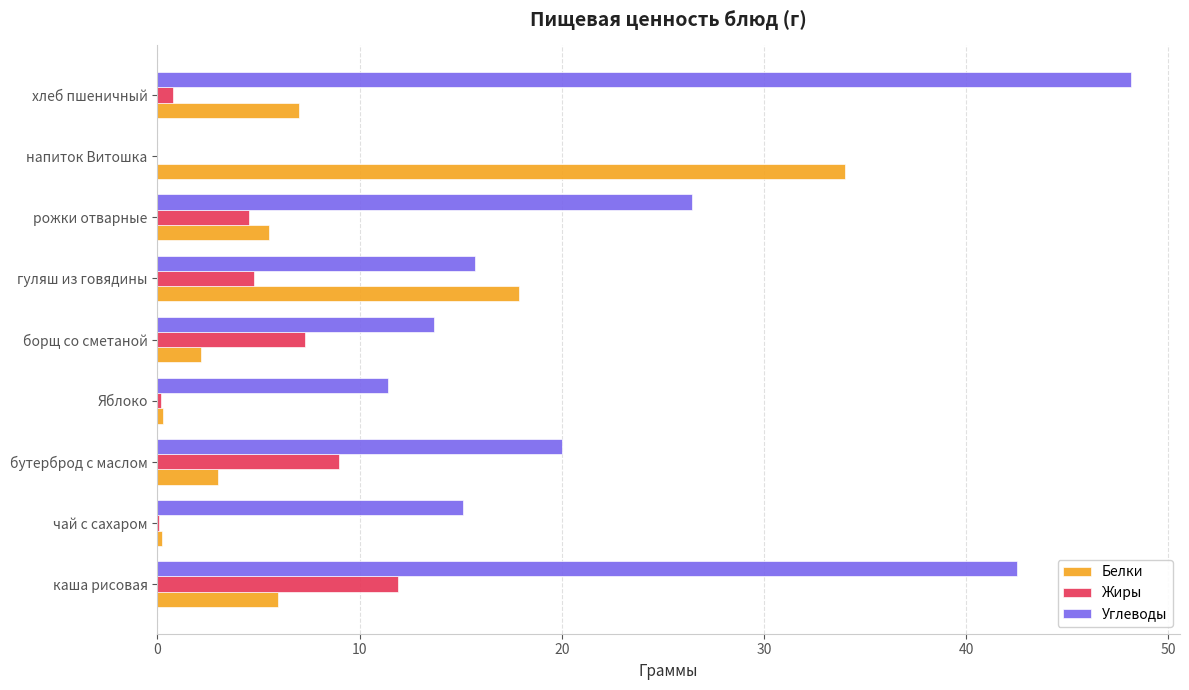

Between бутерброд с маслом and хлеб пшеничный, which series saw the biggest shift?

Углеводы